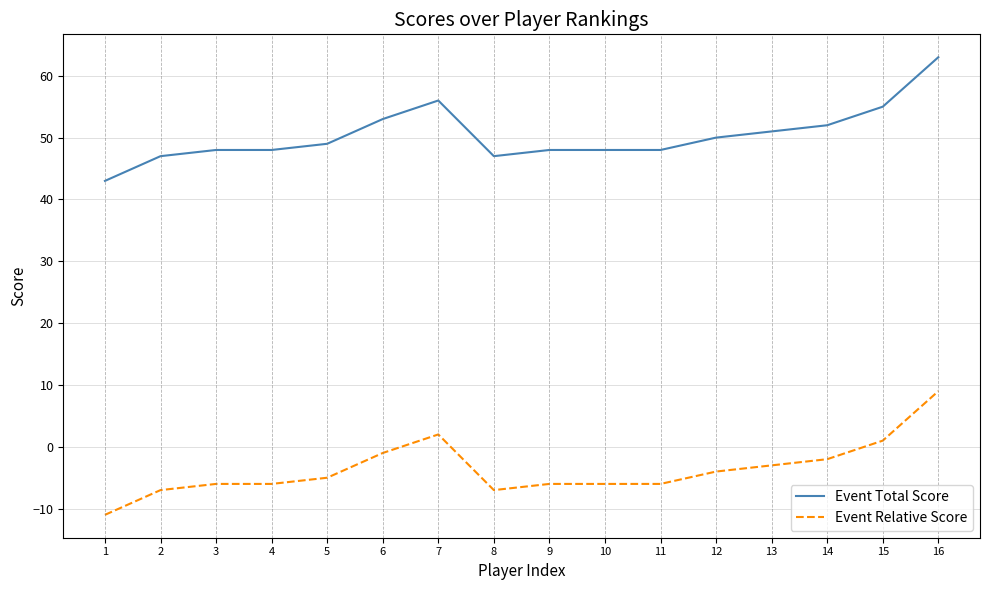

What is the difference between the maximum and minimum values in the Event Relative Score series?

20